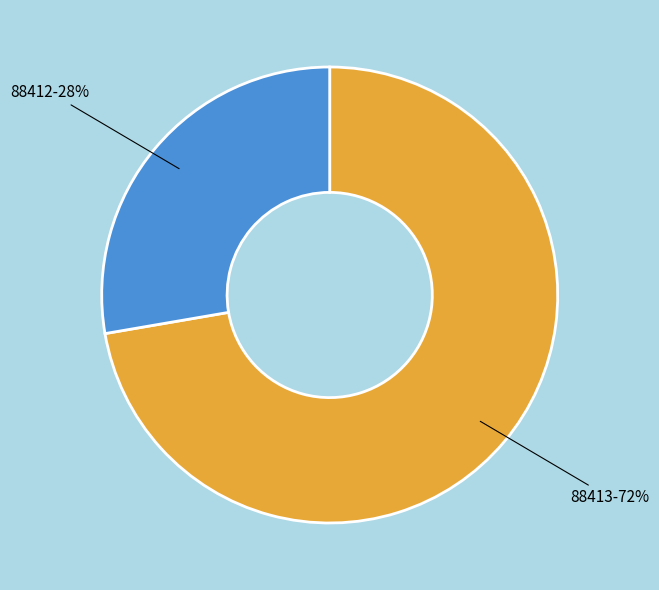

Count the number of slices in the pie.

2